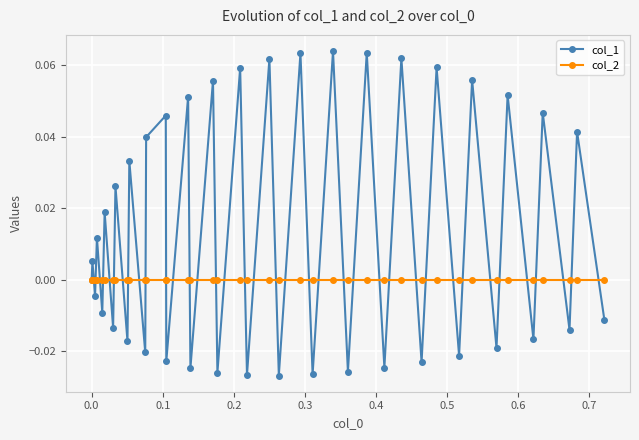

List the series in order of their overall mean, highest first.

col_1, col_2